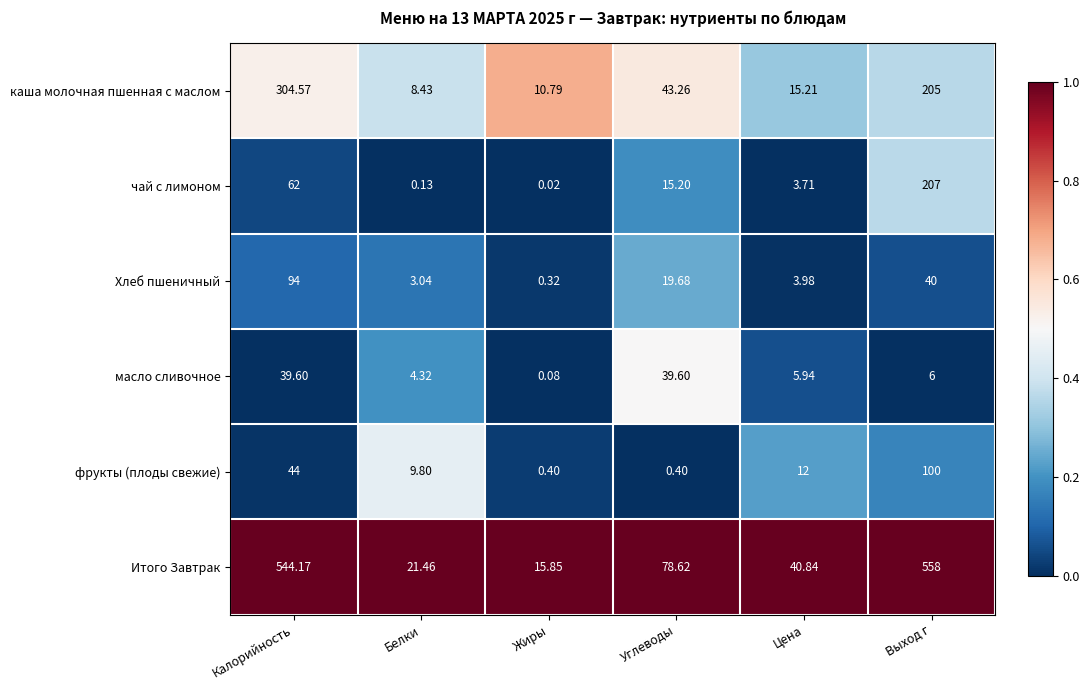

What is the maximum value shown in the chart?

558.0